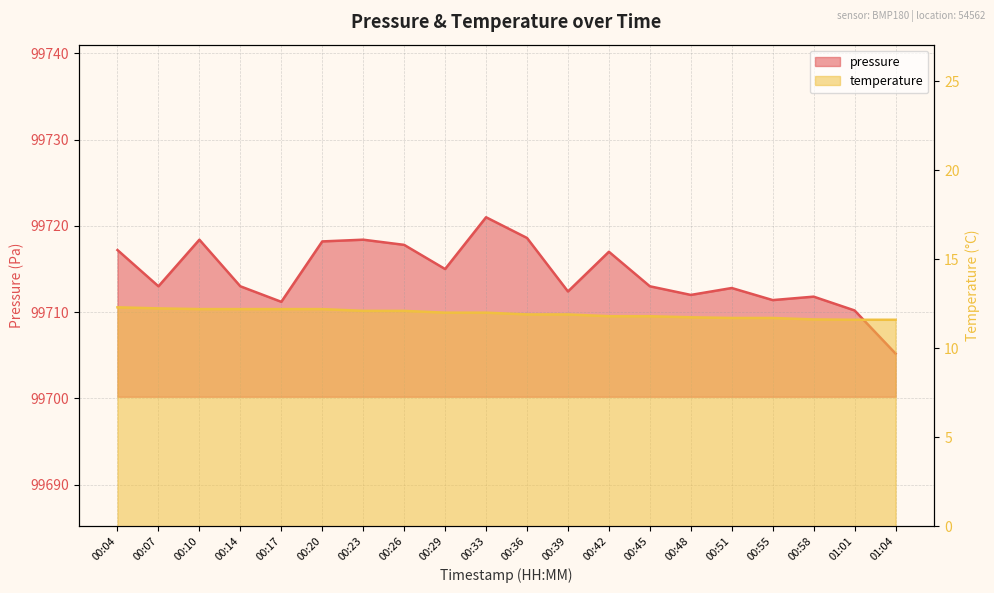

Rank the series at 00:51 from highest to lowest value.

pressure, temperature